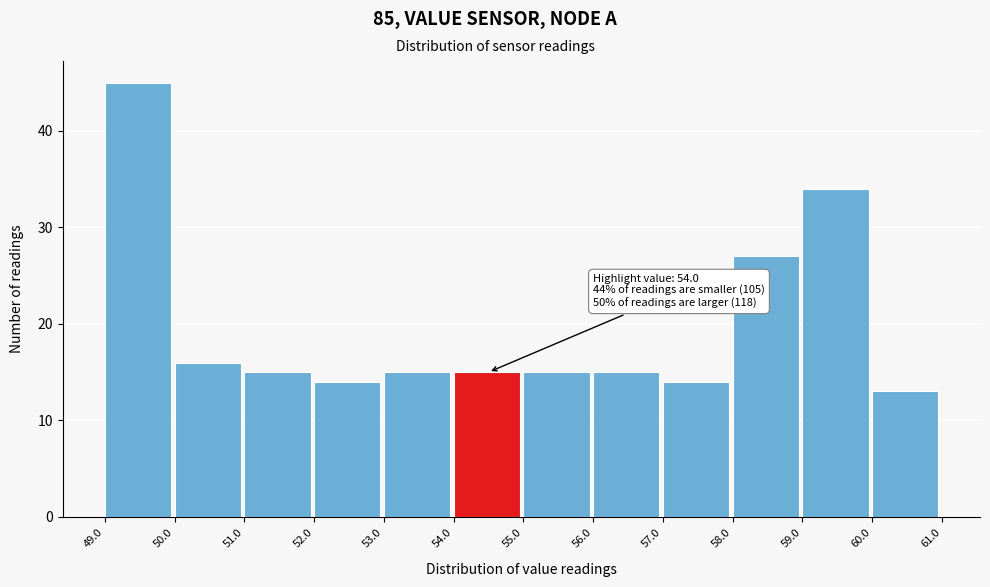

Which range on the x-axis has the tallest bar?

49.0 to 50.0